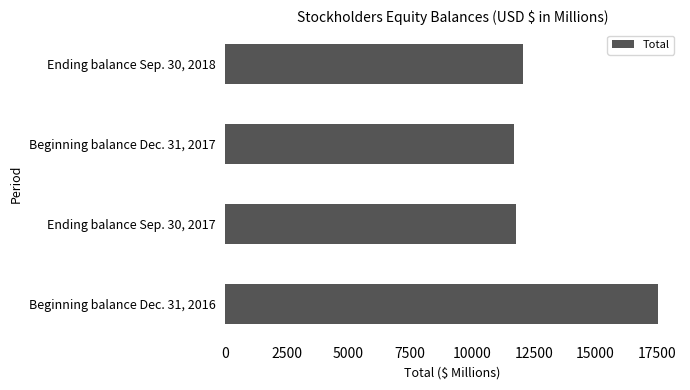

What is the greatest value displayed?

17541